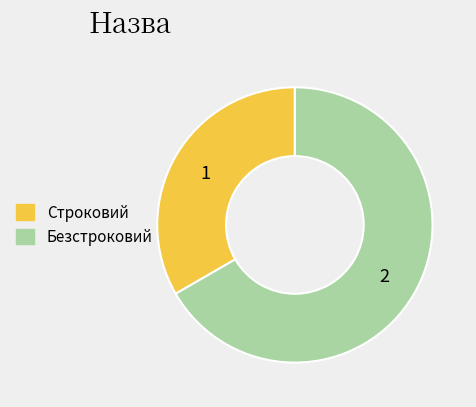

Which category has the smallest portion of the pie?

Строковий